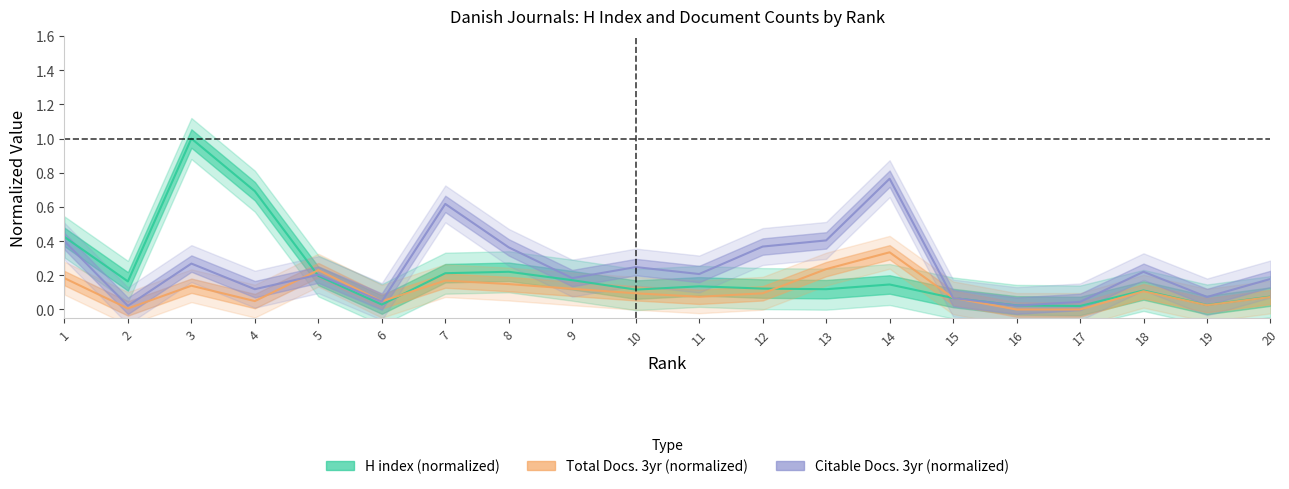

What is the value of the H index point at the 5th from the left?

0.2